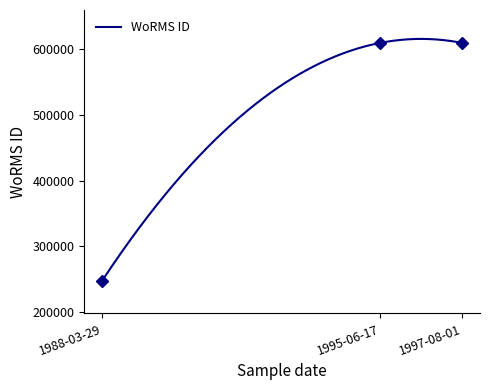

What is the difference between the values at 17-06-1995 and 29-03-1988?

361324